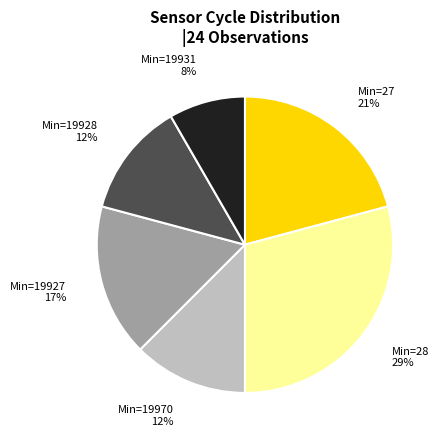

To the nearest percent, what is the average slice percentage?

17%